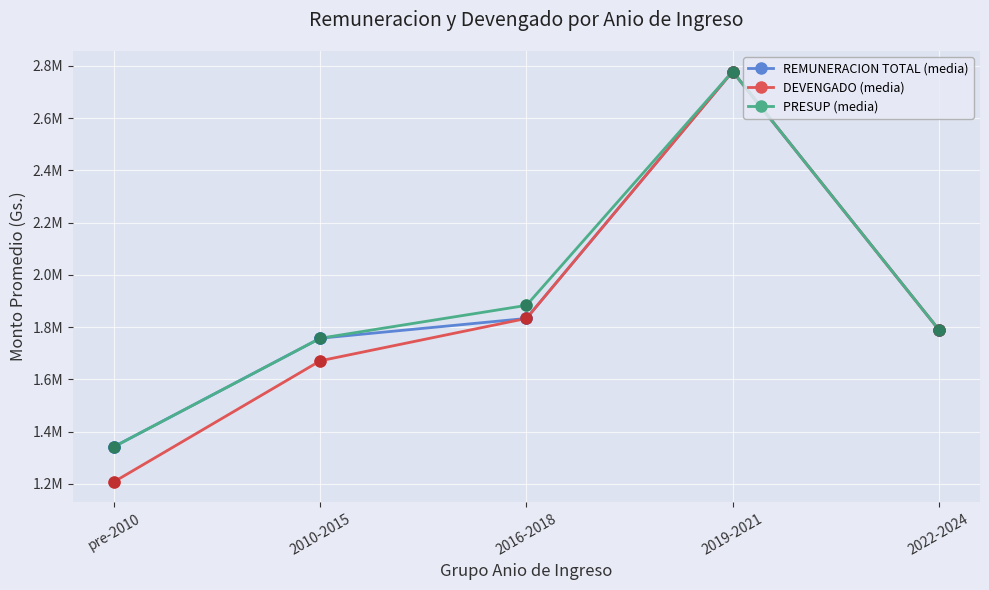

At which category is the sum across all series the highest?

2019-2021